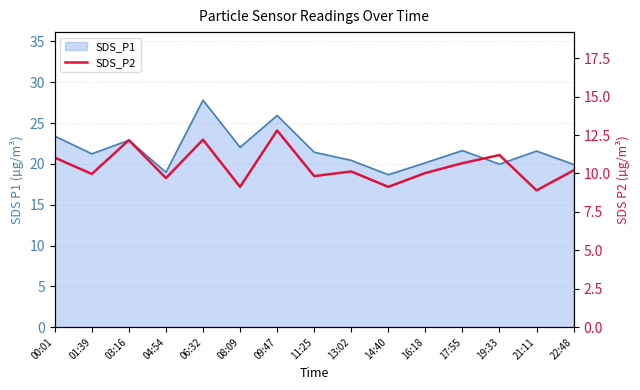

Reading right to left, transcribe all the data shown in this chart.

10.2	8.9	11.2	10.7	10.0	9.1	10.1	9.8	12.8	9.1	12.2	9.7	12.2	10.0	11.0